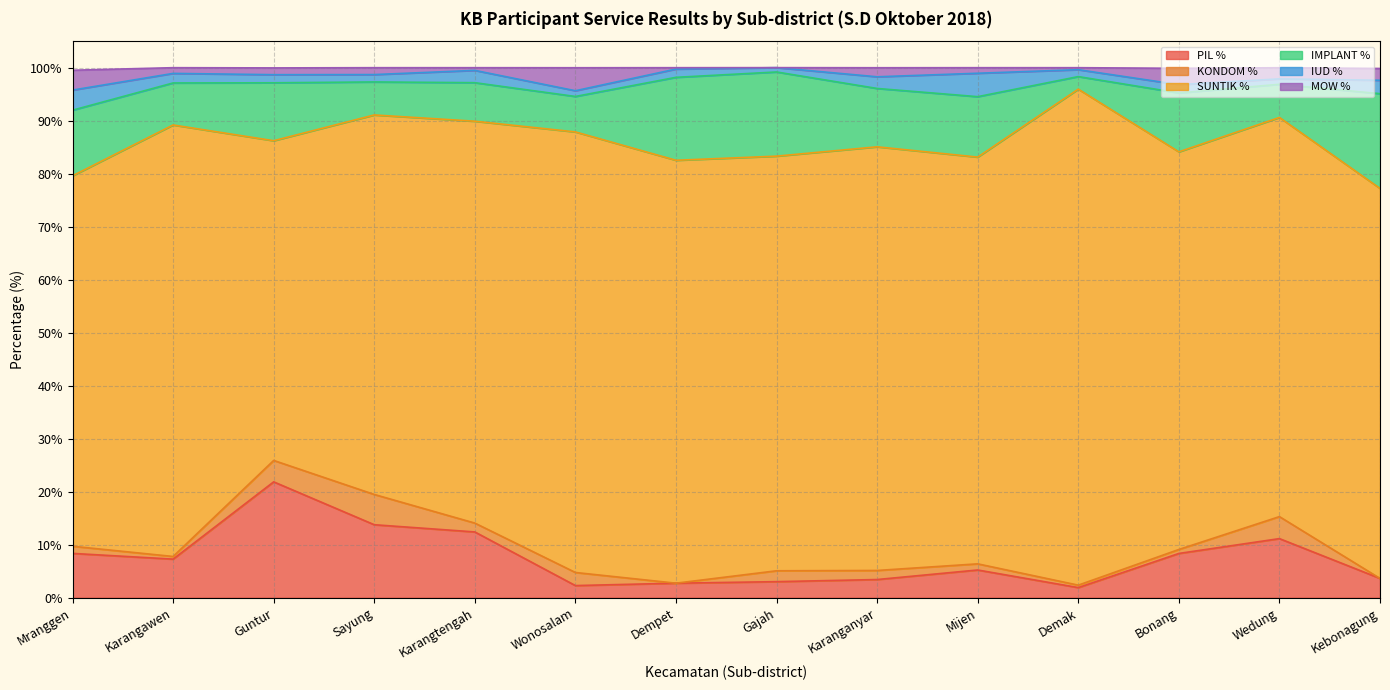

List the labels in order of PIL % value, largest first.

Guntur, Sayung, Karangtengah, Wedung, Mranggen, Bonang, Karangawen, Mijen, Kebonagung, Karanganyar, Gajah, Dempet, Wonosalam, Demak